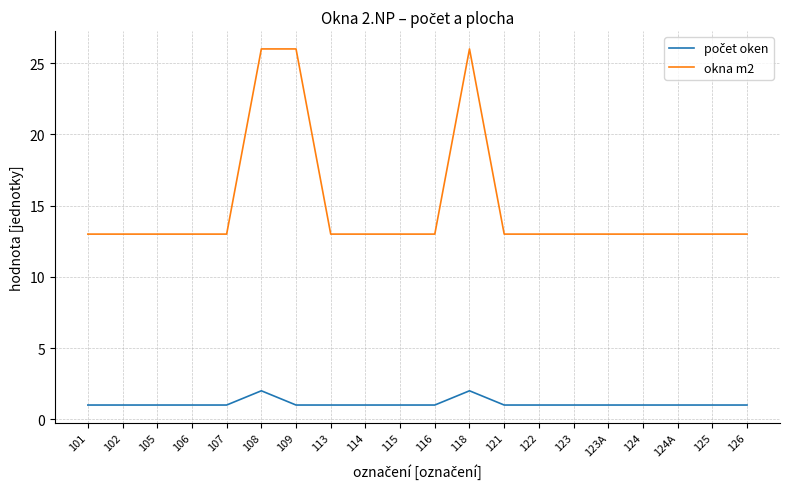

The okna m2 series shows 13 at 116. True or false?

True